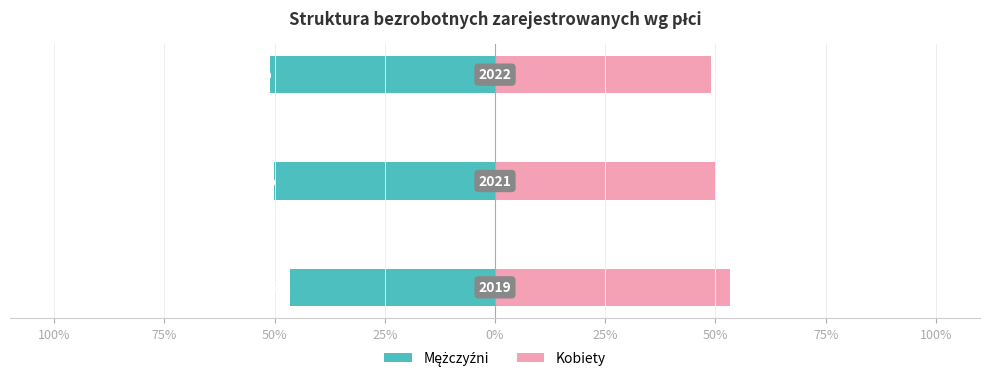

The value of Mężczyźni at 50% is -51.0. True or false?

True